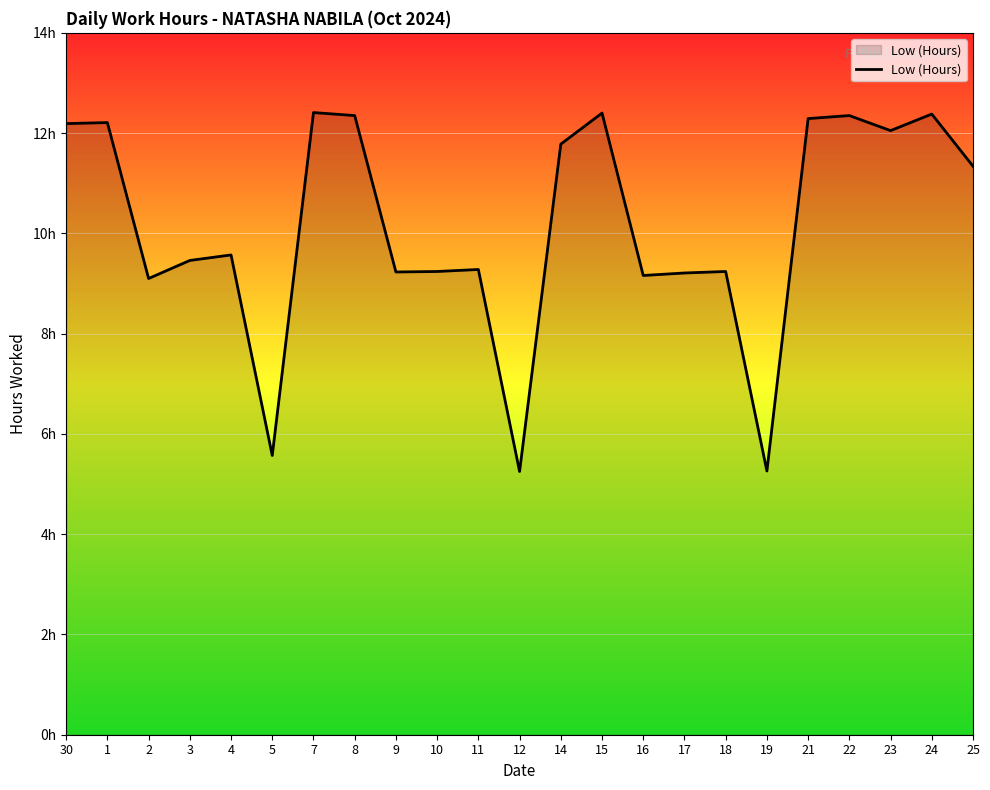

Does the chart have visible grid lines?

Yes